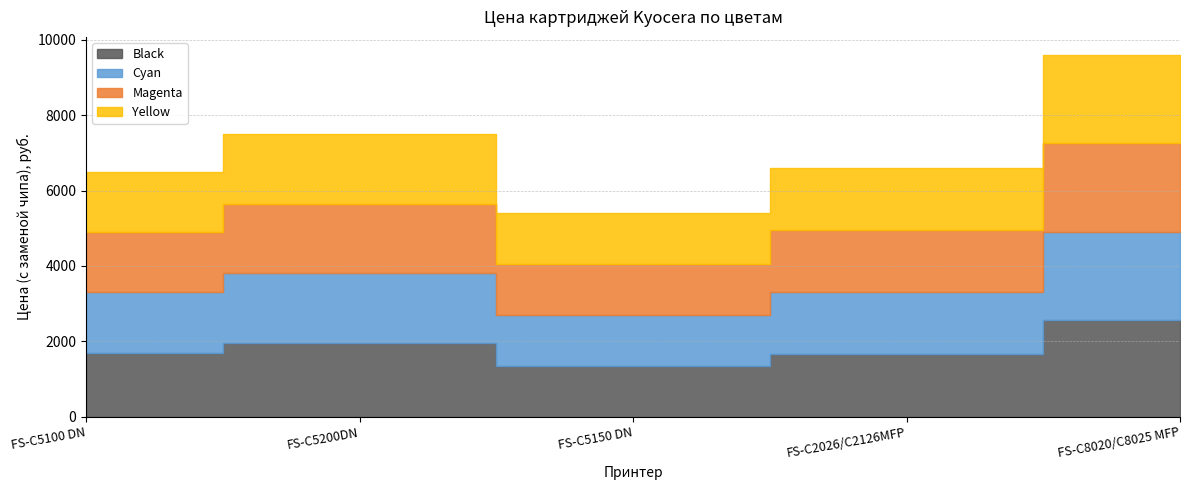

At which category does Yellow reach its first local valley?

FS-C5150 DN